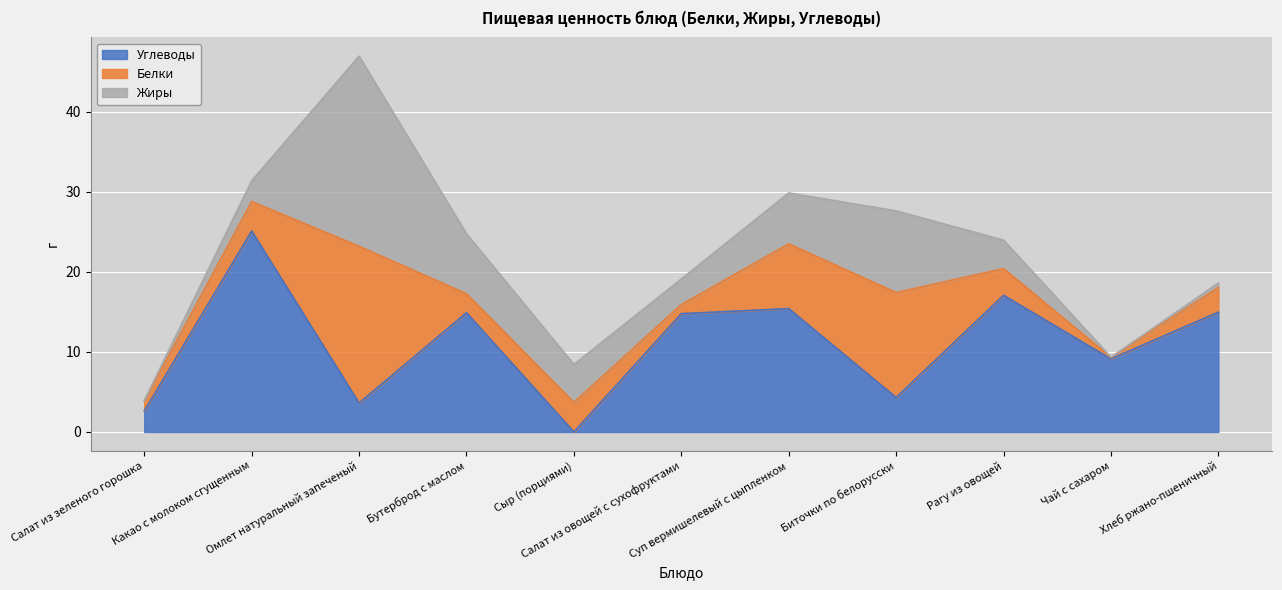

How many times do Белки and Углеводы cross each other?

6